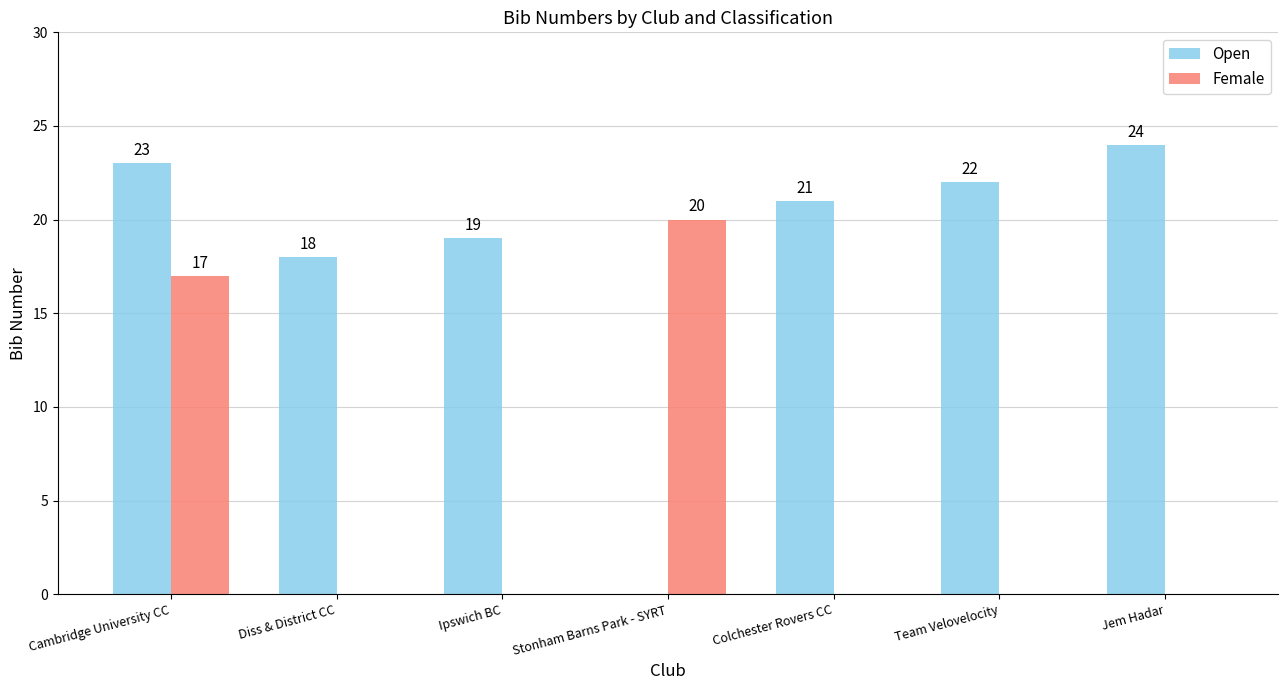

Which series changed the most between Diss & District CC and Team Velovelocity?

Open